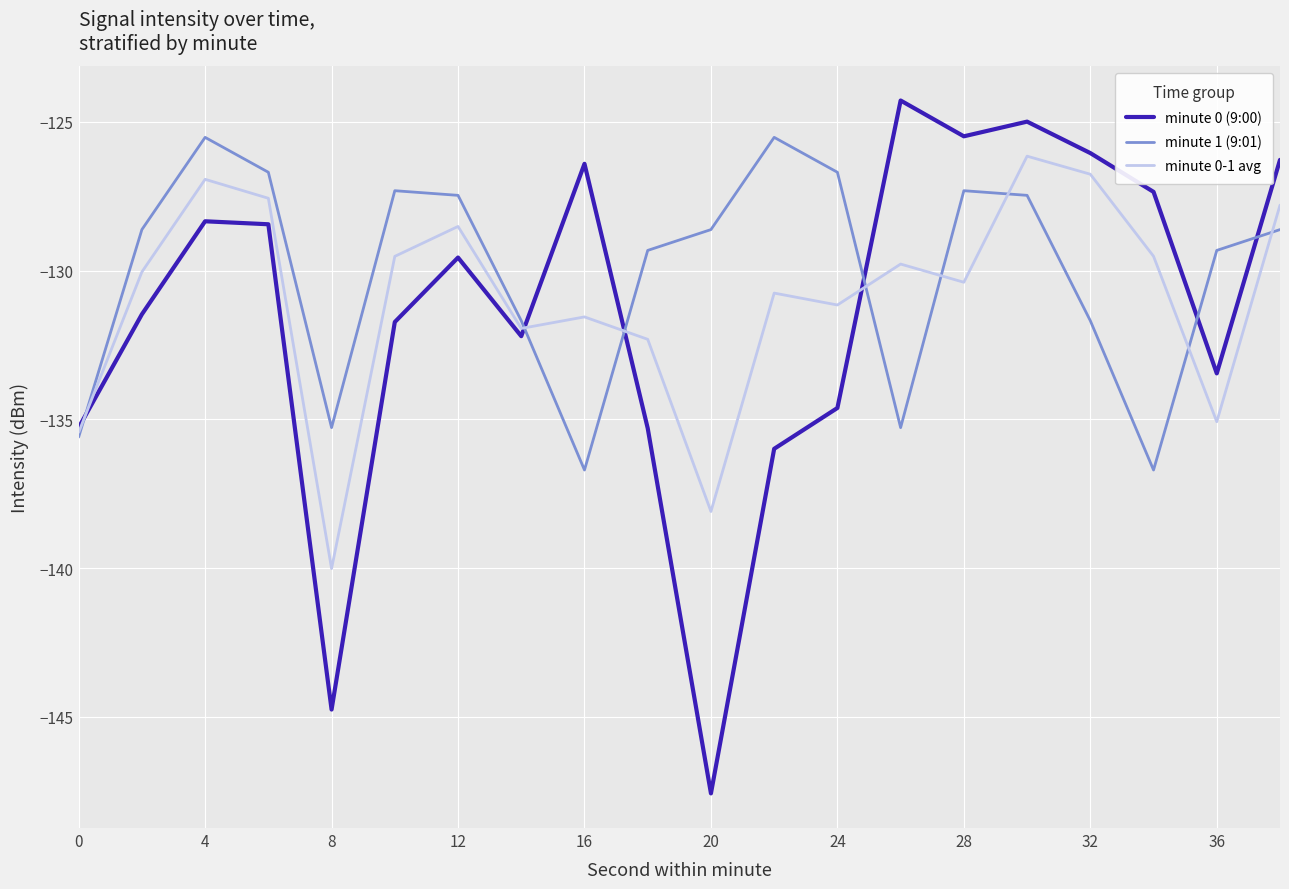

What is the maximum value shown in the chart?

-124.3